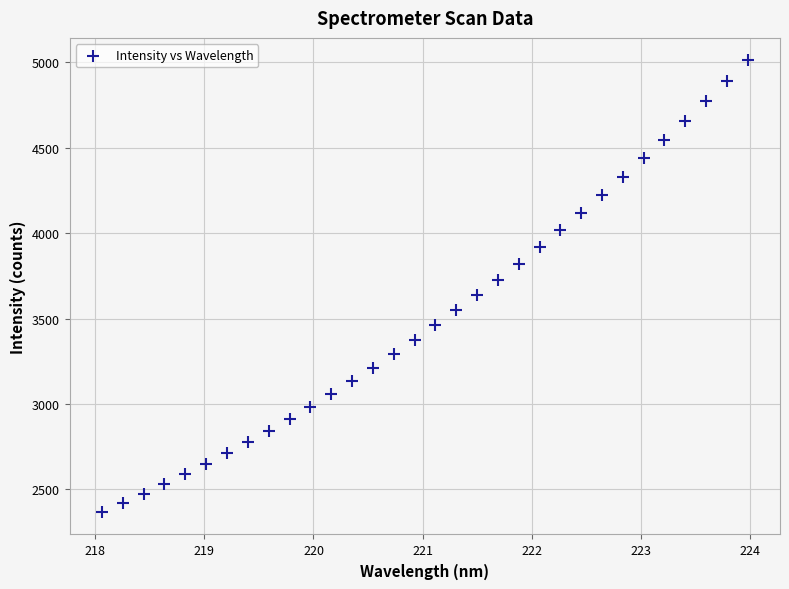

What is the range of Y values (max minus min)?

2640.9